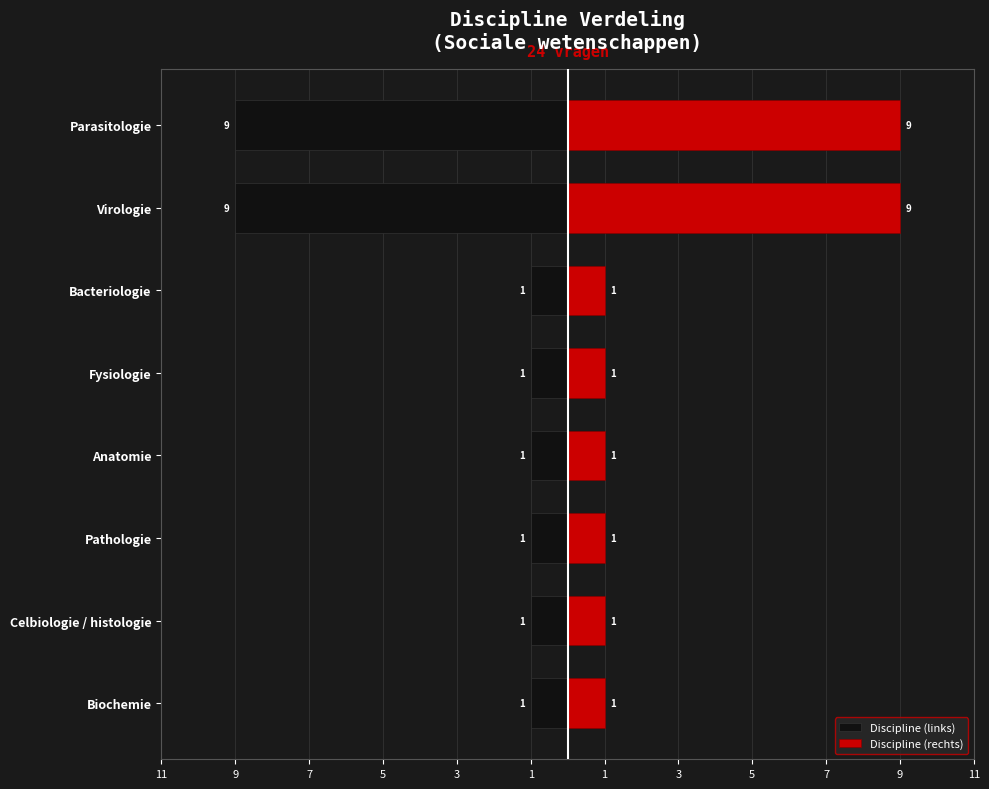

What is the maximum value shown in the chart?

9